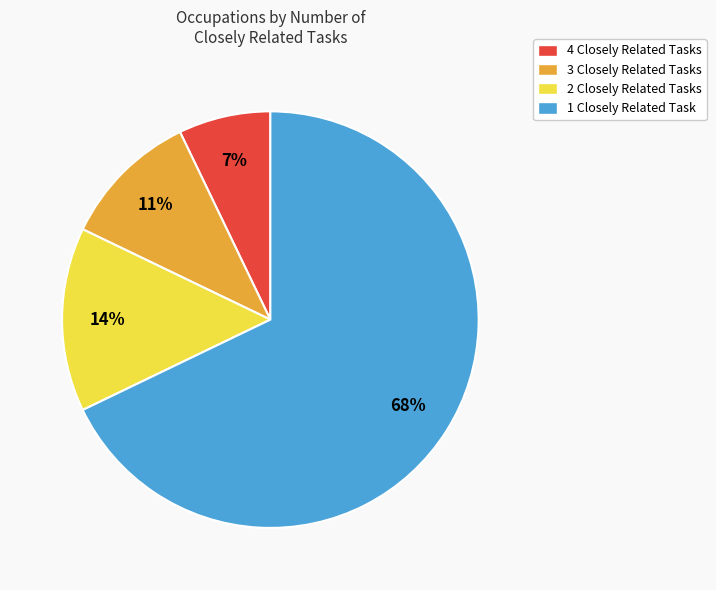

What is the largest slice in the pie chart?

1 Closely Related Task